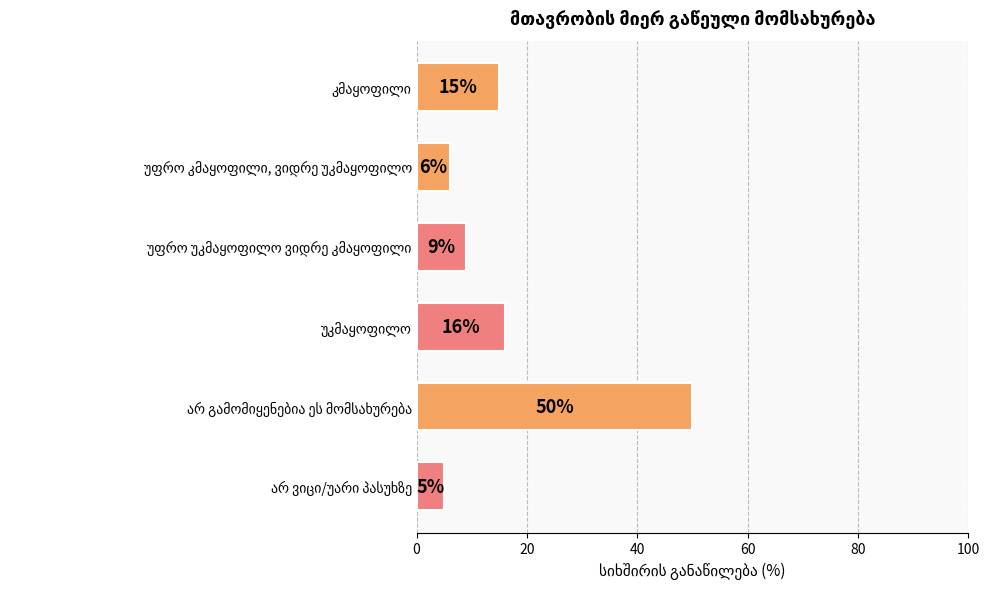

How many data points does each series have?

6